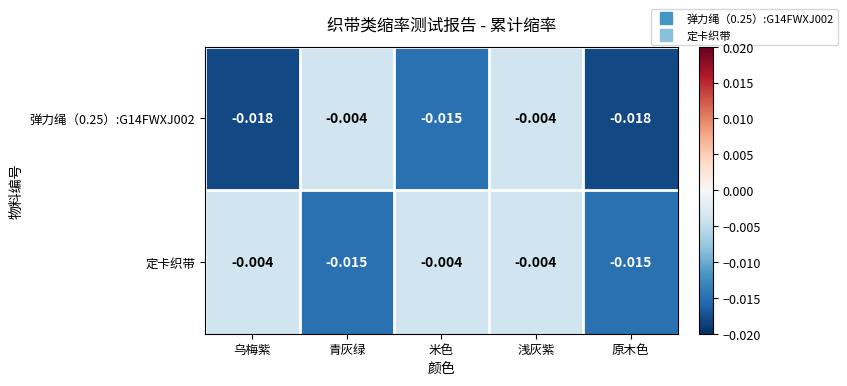

Which series changed the most between 乌梅紫 and 原木色?

定卡织带